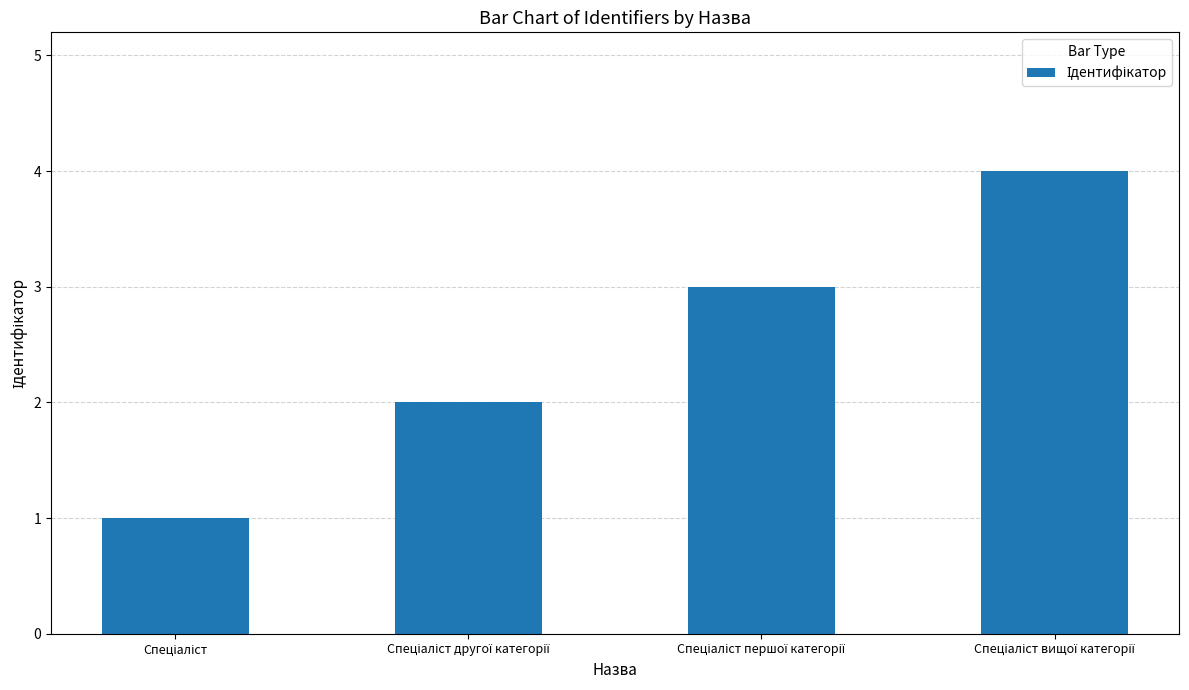

What is the greatest value displayed?

4